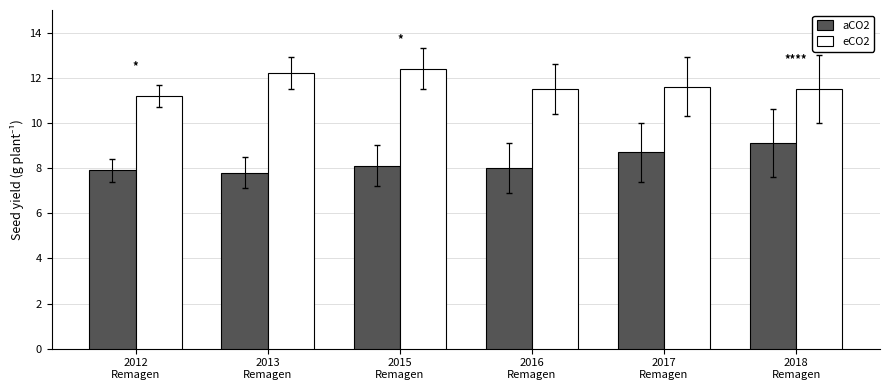

What is the label of the 3rd bar from the right?

2016
Remagen